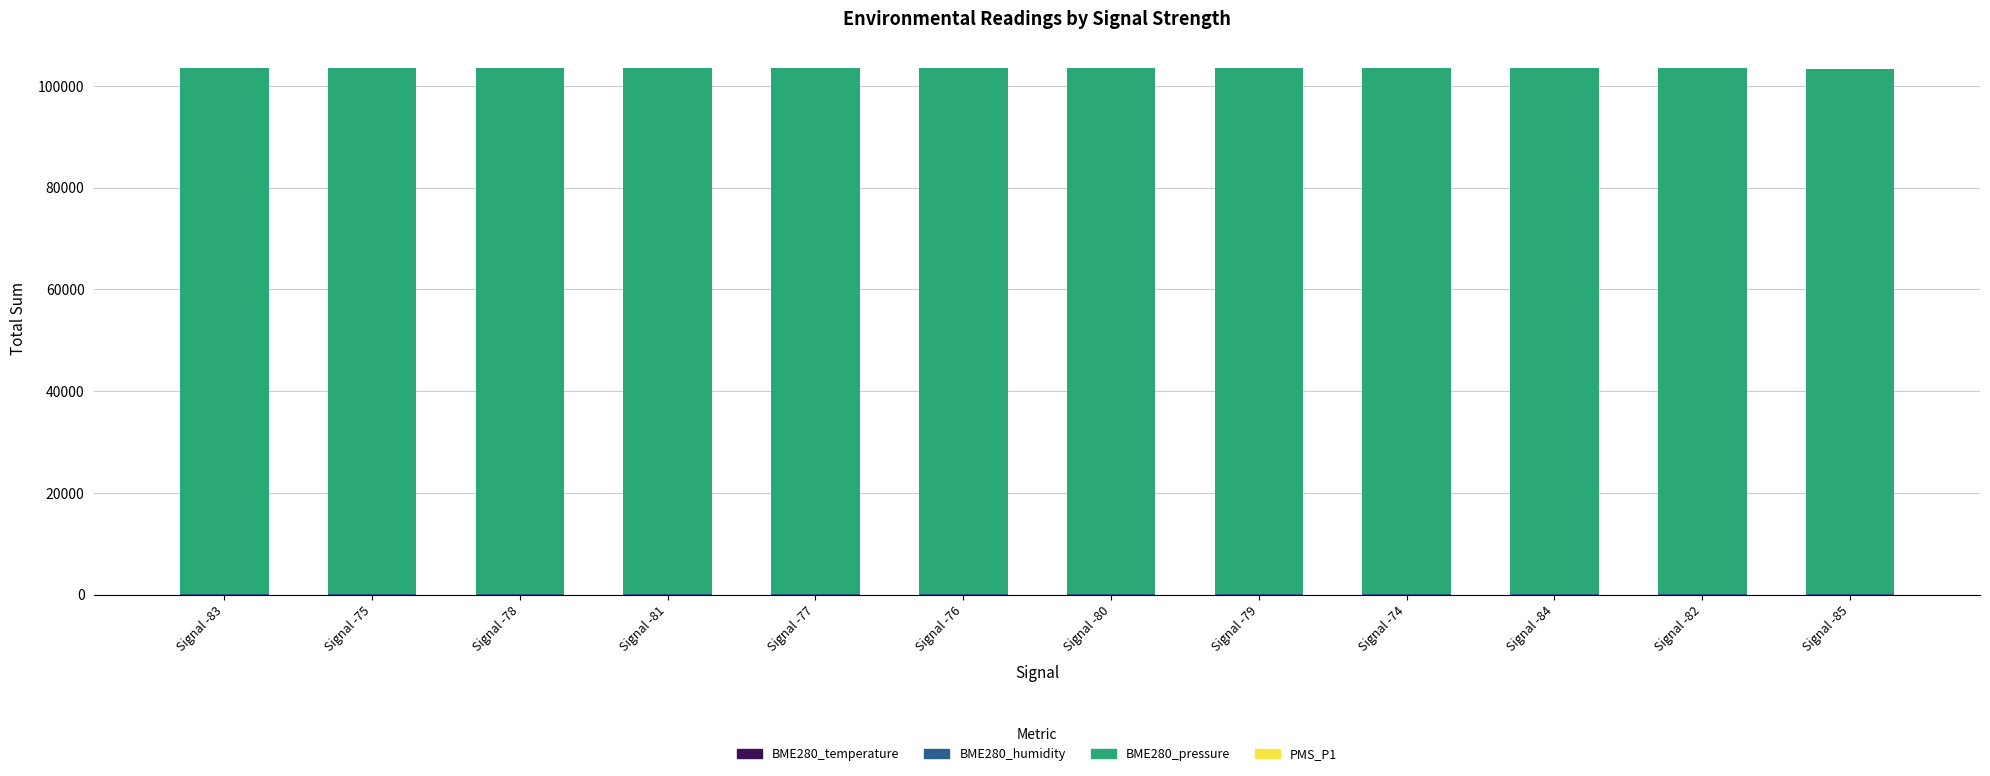

Are the bars horizontal?

No